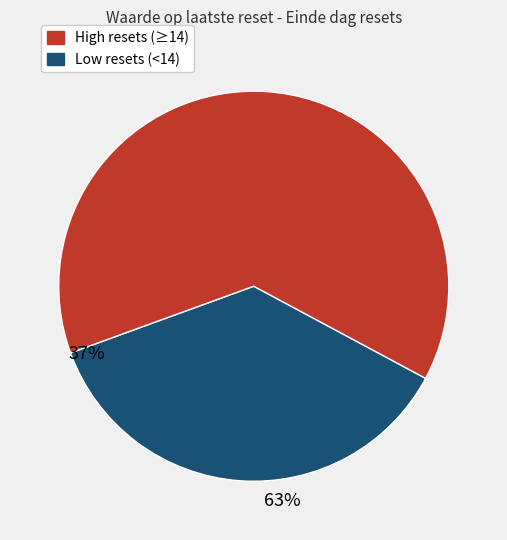

Is there any slice that represents more than half of the pie?

Yes